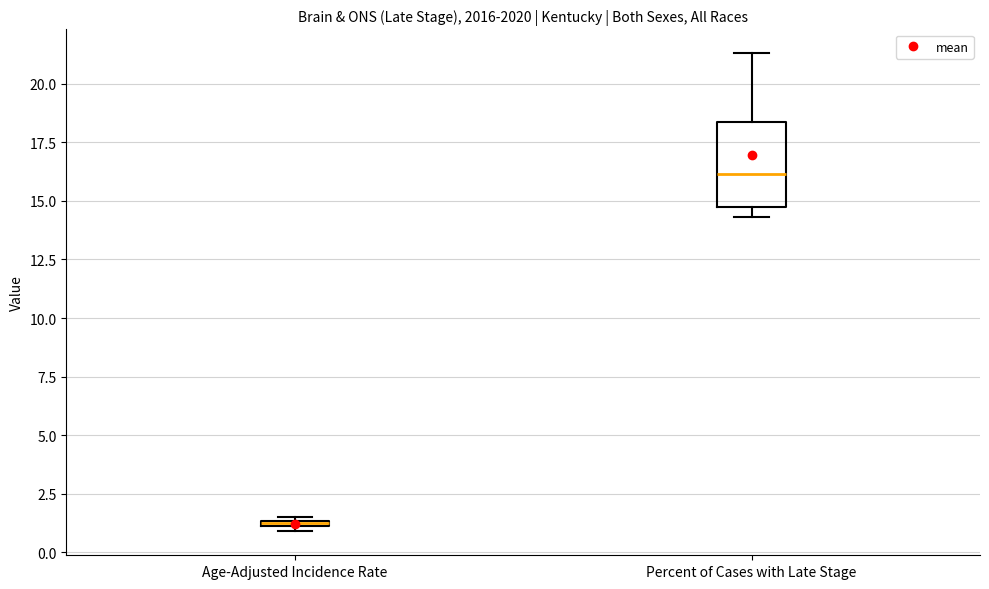

Which box has the lowest median line?

Age-Adjusted Incidence Rate